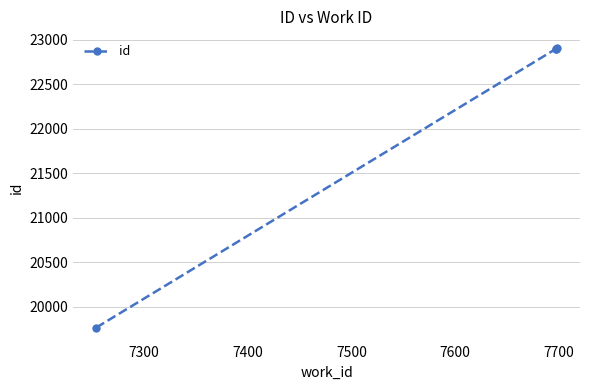

Count the number of categories in the chart.

4